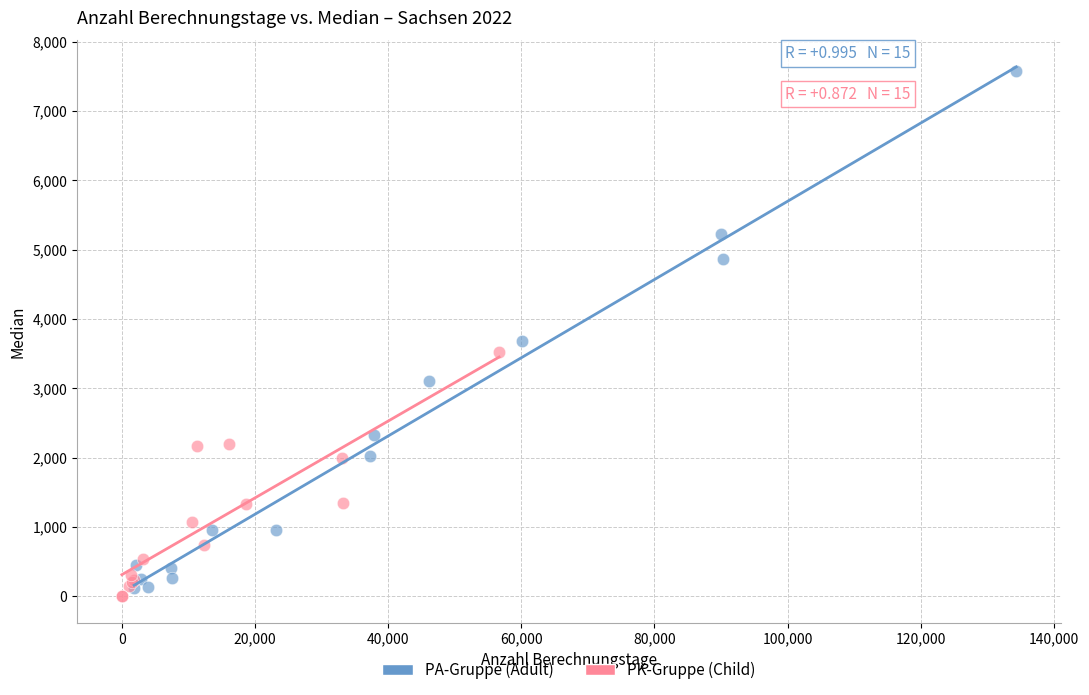

Which series contains the highest Y value?

PA-Gruppe (Adult)